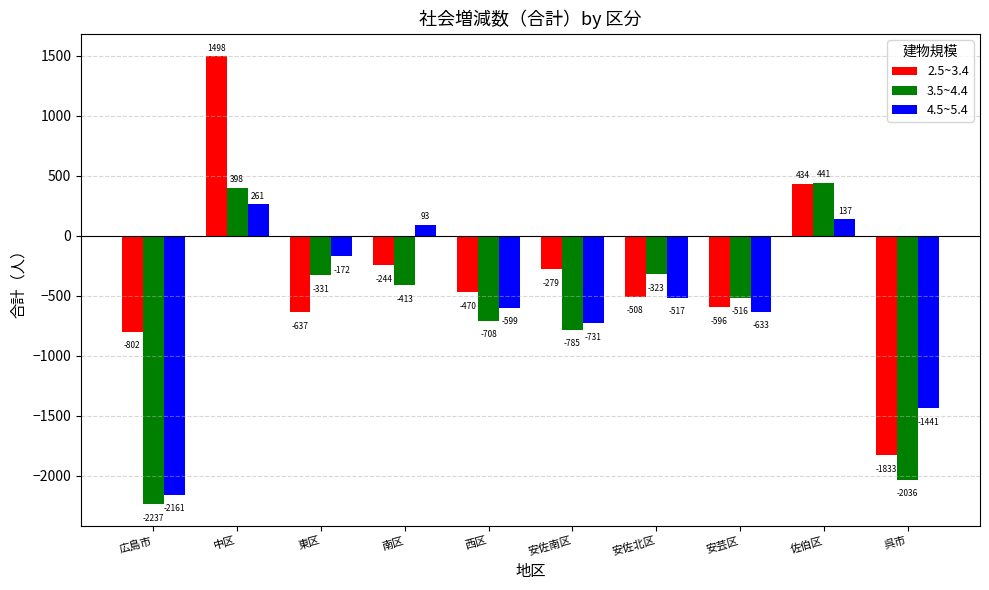

List the series in order of their peak value, highest first.

2.5~3.4, 3.5~4.4, 4.5~5.4